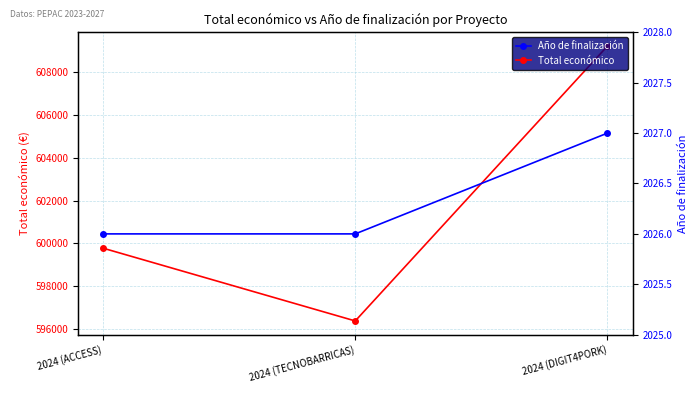

Is this an area chart (filled region under the line)?

No